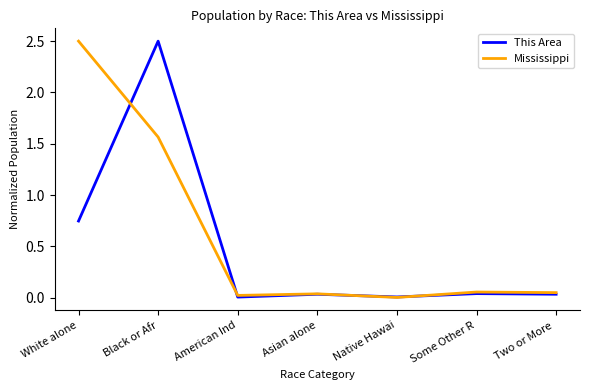

What position from the right is White alone?

7